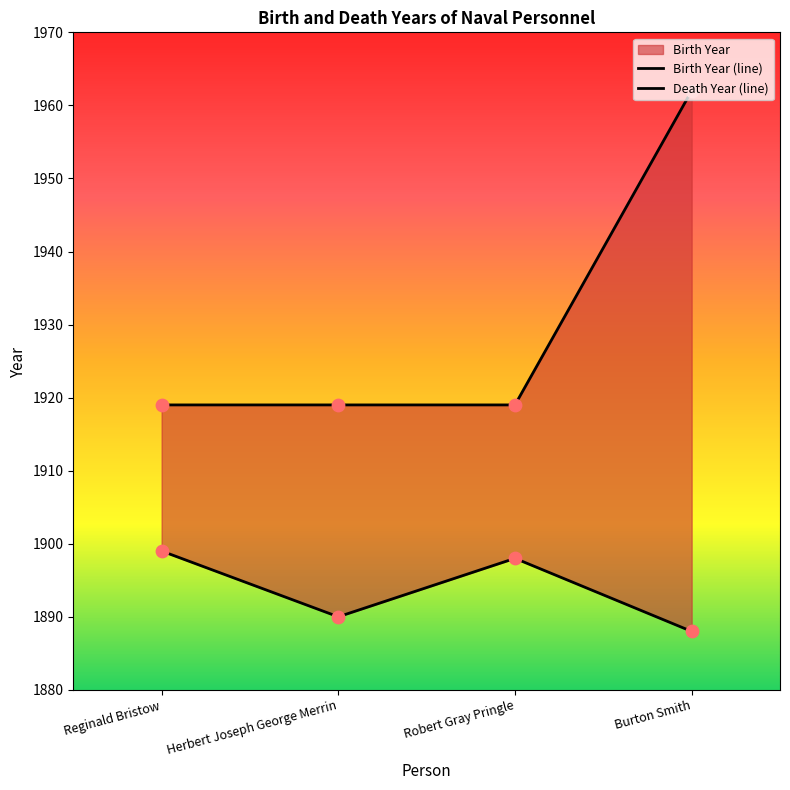

At how many categories does at least one series exceed 1889?

4